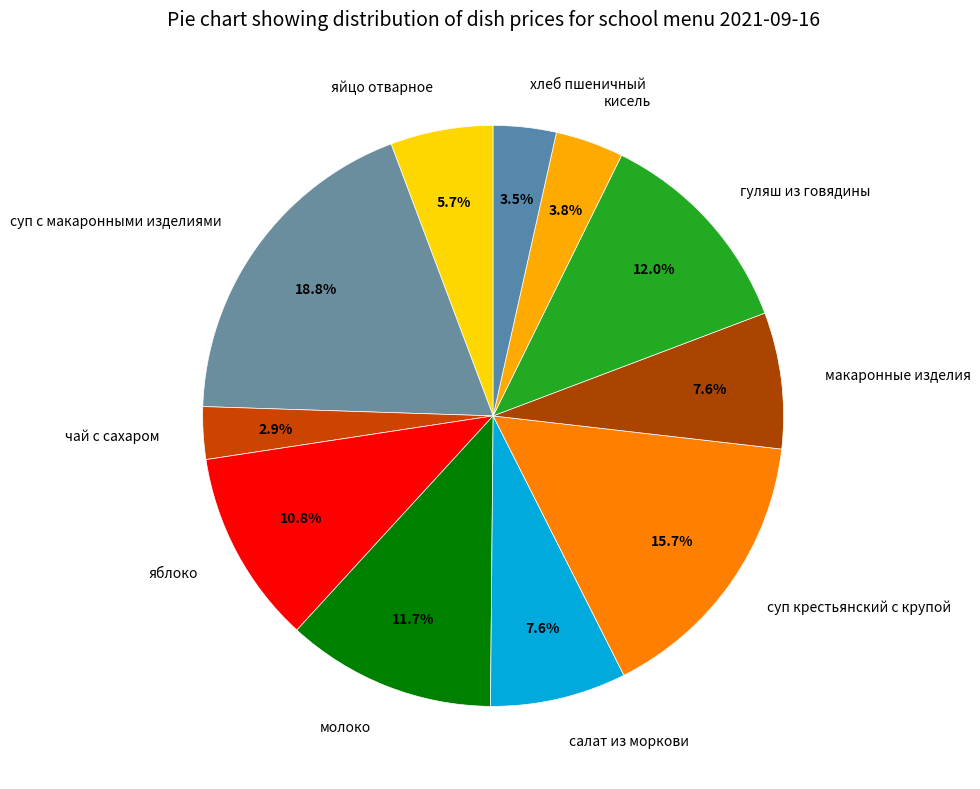

Count the number of slices in the pie.

11